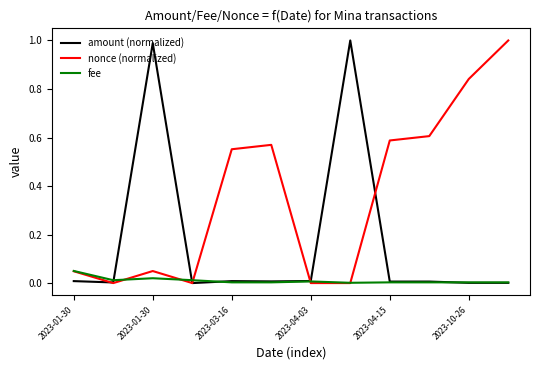

Rank the series by their average value, from highest to lowest.

nonce (normalized), amount (normalized), fee